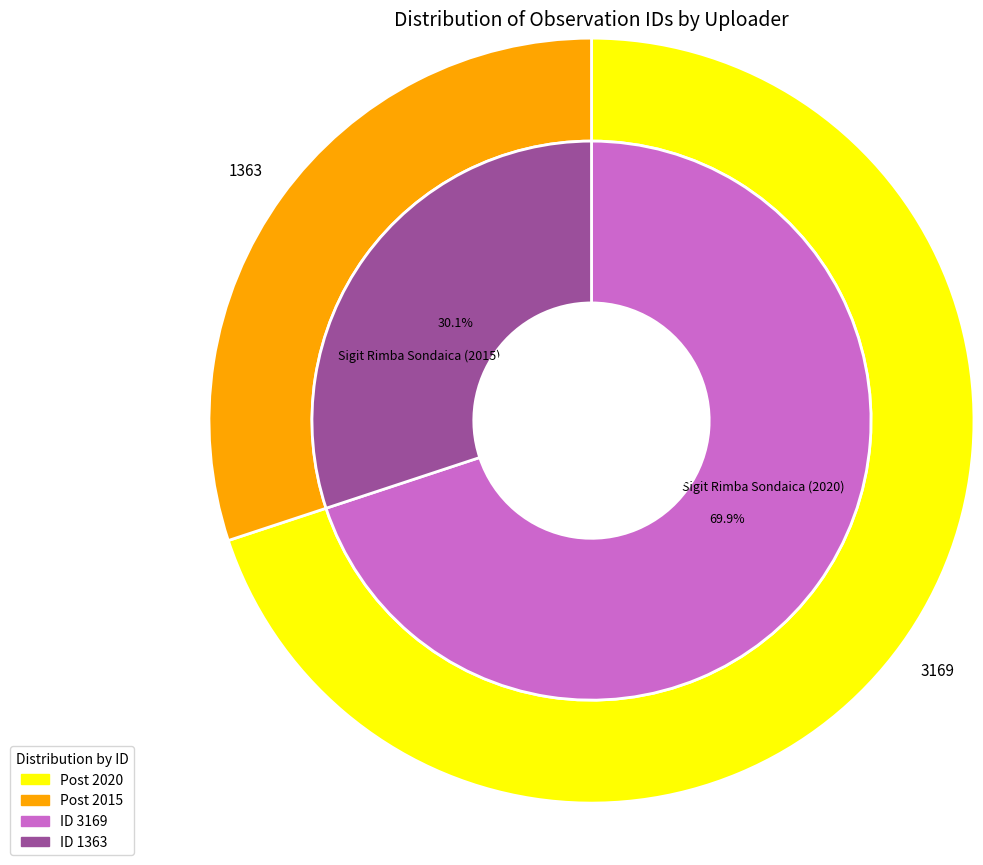

Count the number of slices in the pie.

2